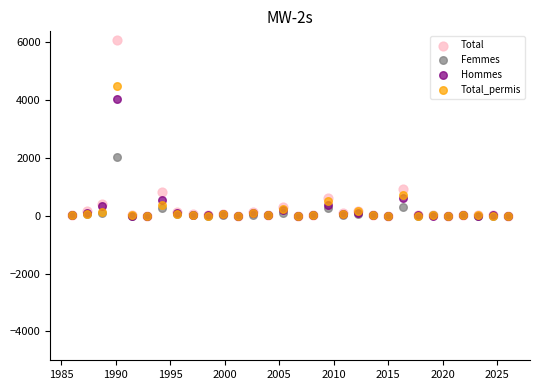

In the Total_permis series, what Y value is closest to 2246?

717